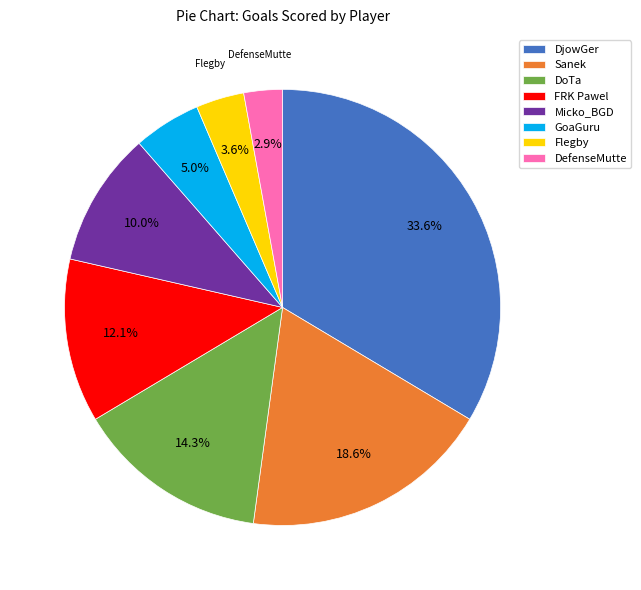

To the nearest percent, what is the difference between the GoaGuru and DjowGer slice percentages?

29%